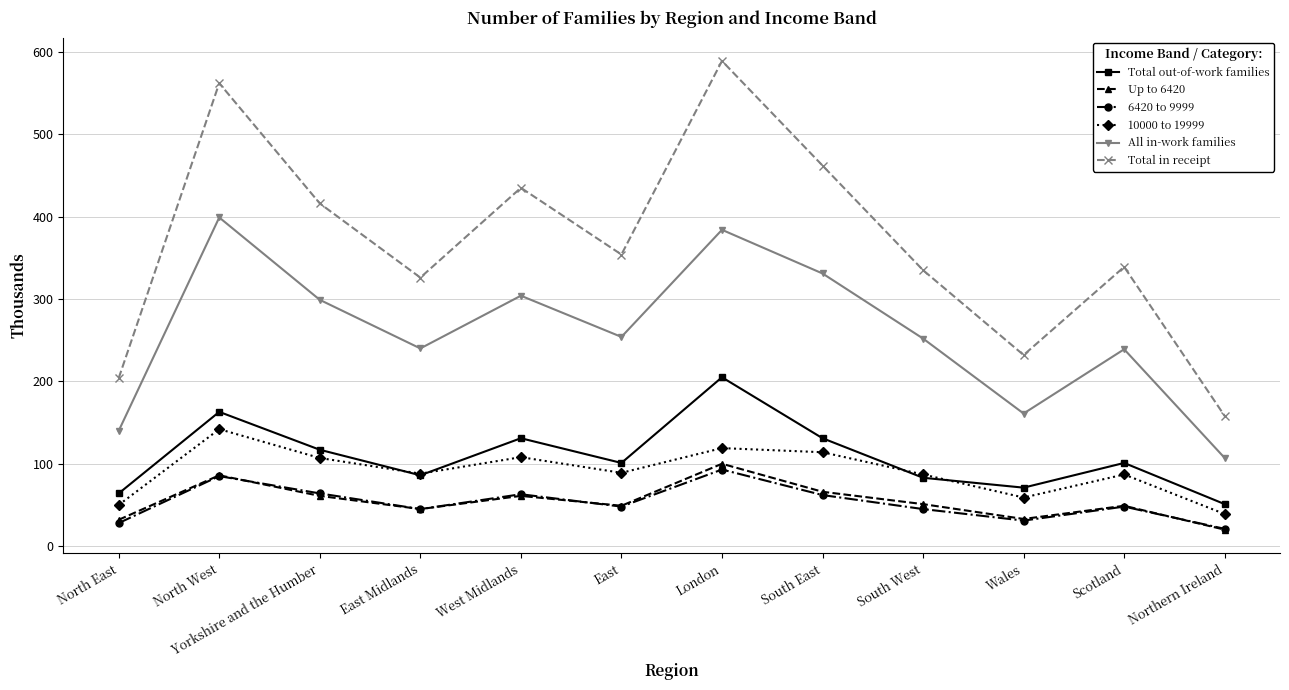

Which series has the largest total across all categories?

Total in receipt